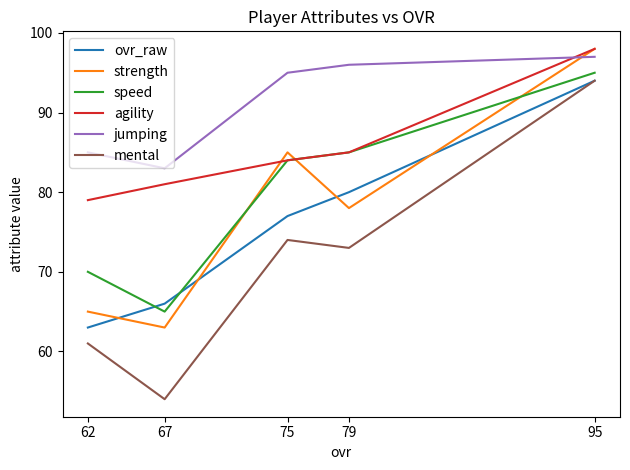

At which category does speed reach its first local valley?

67